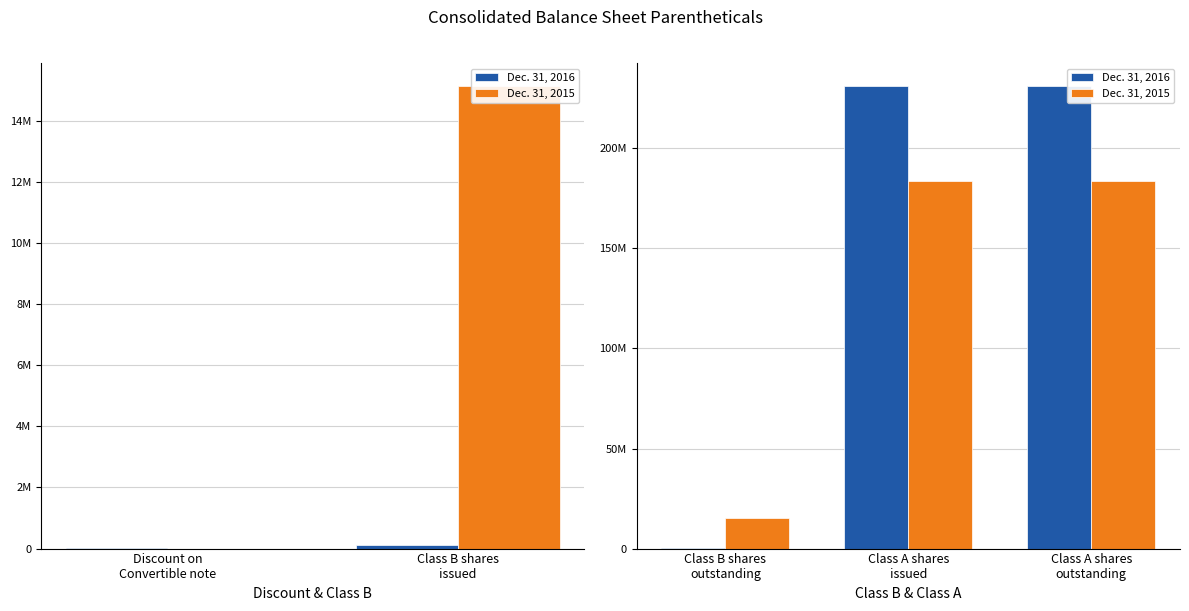

What position from the right is Class A shares outstanding?

1